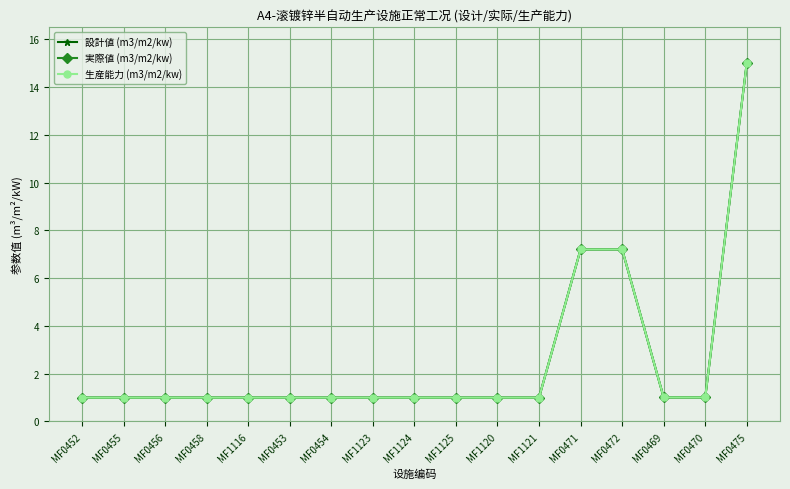

What is the sum of the 設計値 (m3/m2/kw) values at MF0470 and MF0472?

8.2